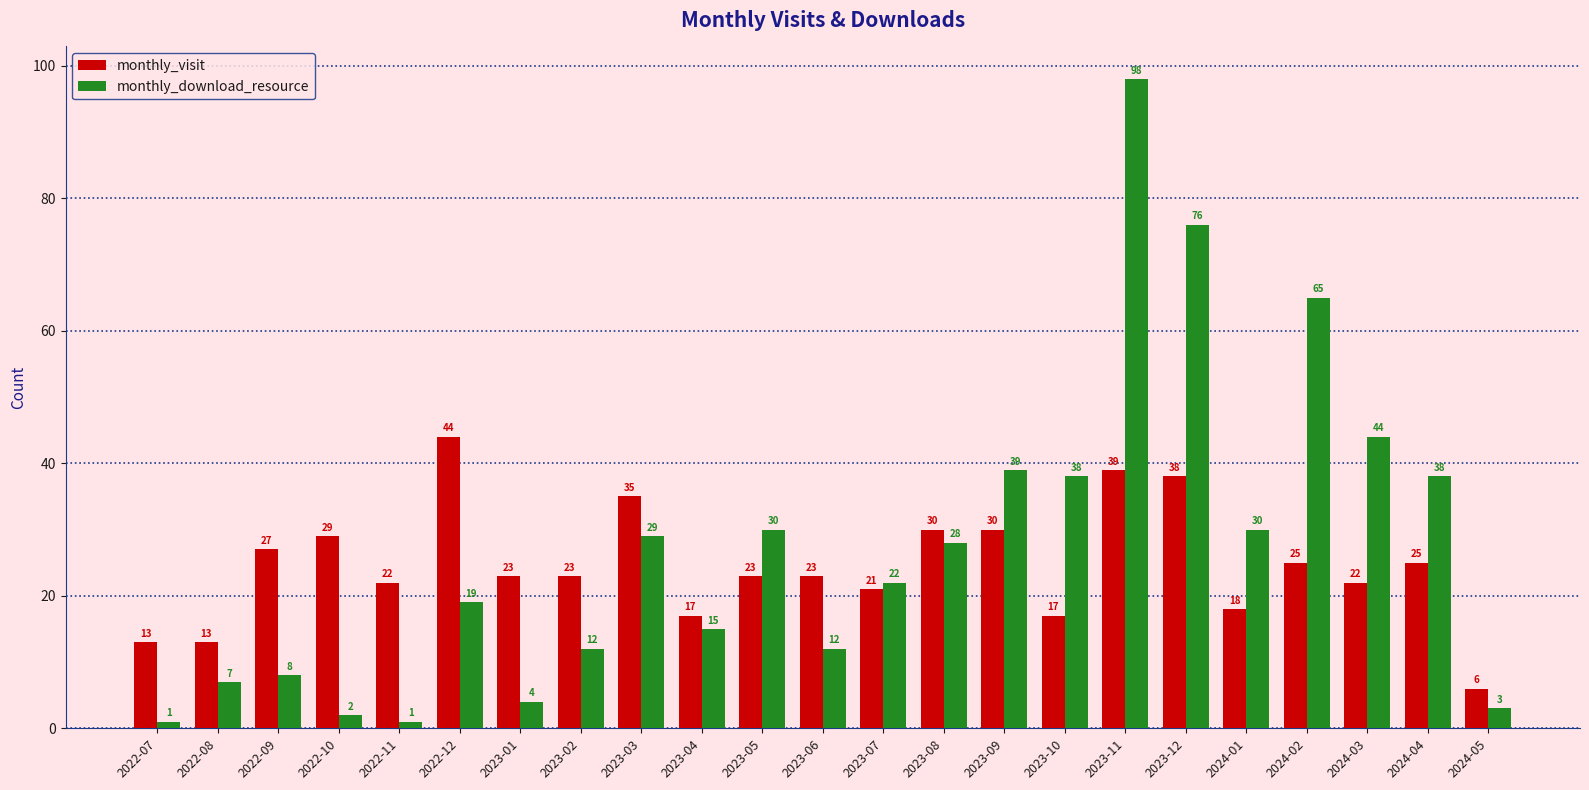

At which category is the sum across all series the highest?

2023-11